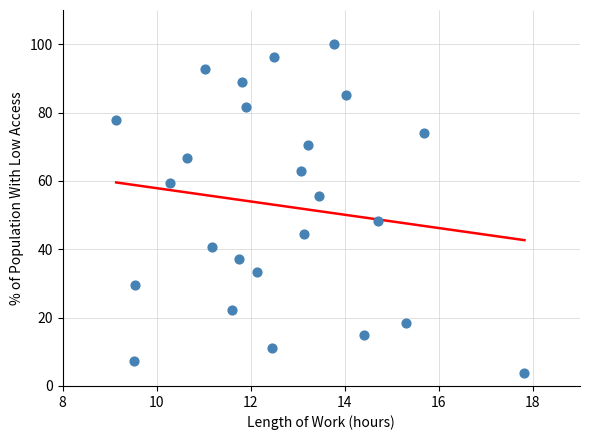

What Y value in the scatter plot is closest to 51?

48.1